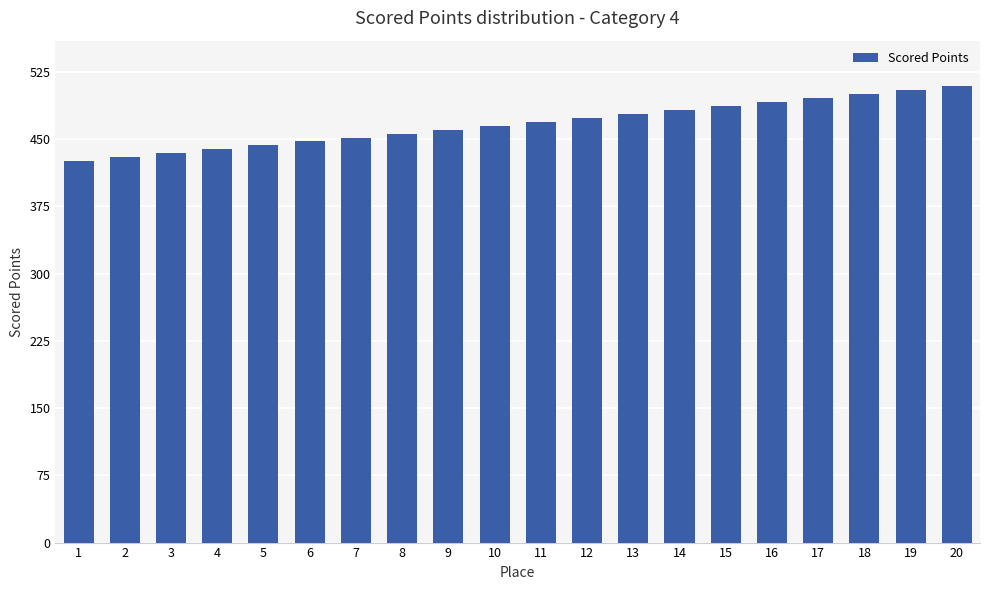

What is the smallest value displayed?

425.5